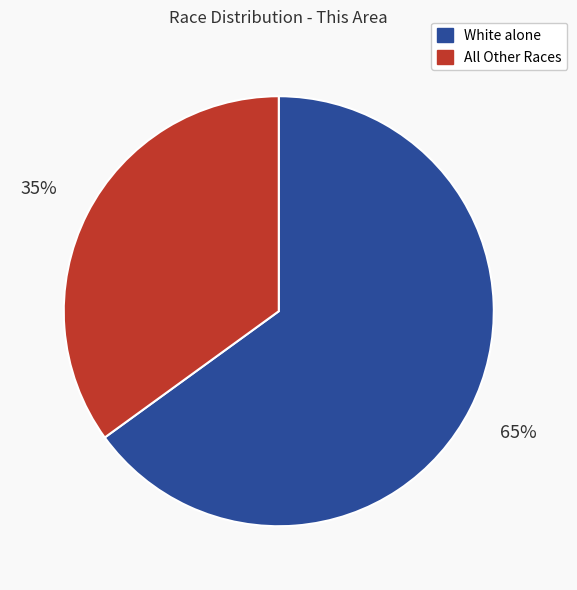

To the nearest percent, what is the average slice percentage?

50%